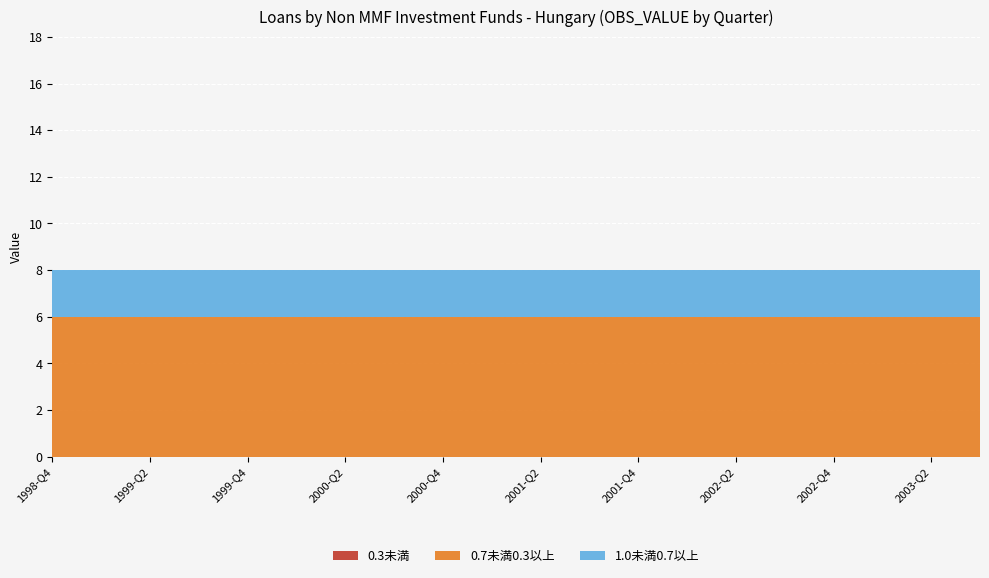

Reading left to right, transcribe all the data shown in this chart.

0.3未満: 0	0	0	0	0	0	0	0	0	0	0	0	0	0	0	0	0	0	0	0
0.7未満0.3以上: 6	6	6	6	6	6	6	6	6	6	6	6	6	6	6	6	6	6	6	6
1.0未満0.7以上: 2	2	2	2	2	2	2	2	2	2	2	2	2	2	2	2	2	2	2	2